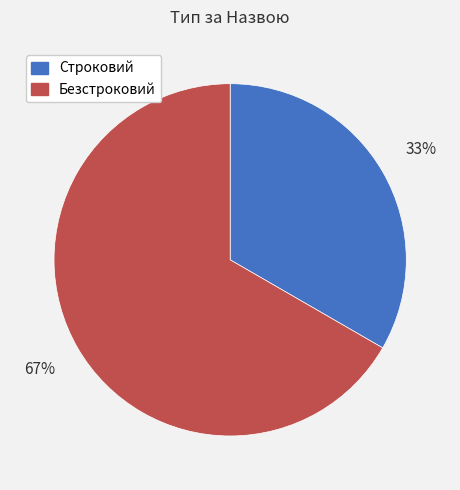

Rank the categories by value from highest to lowest.

Безстроковий, Строковий